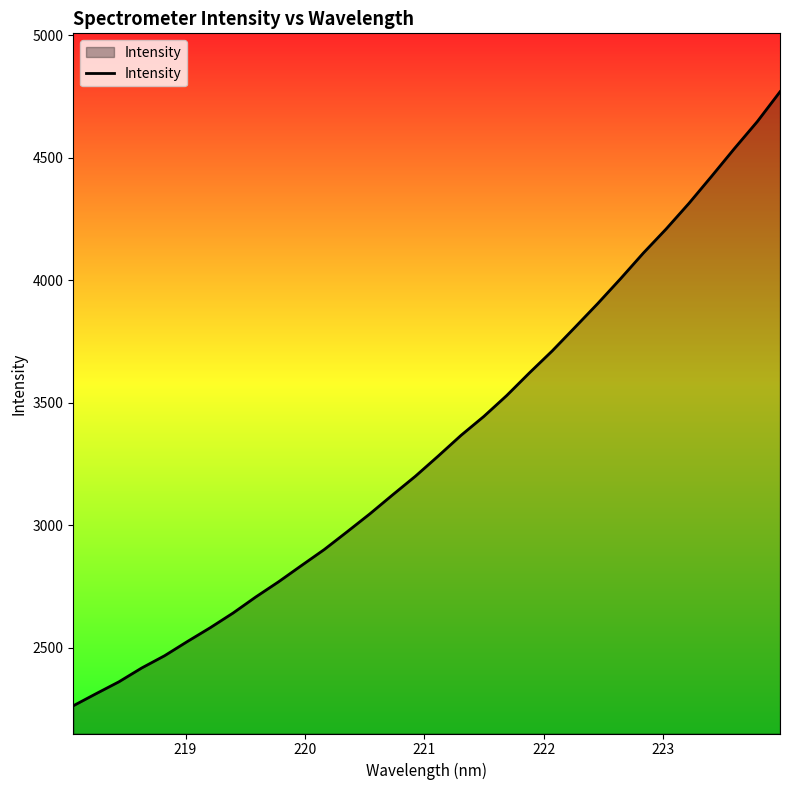

Count the number of values greater than 3282.

16